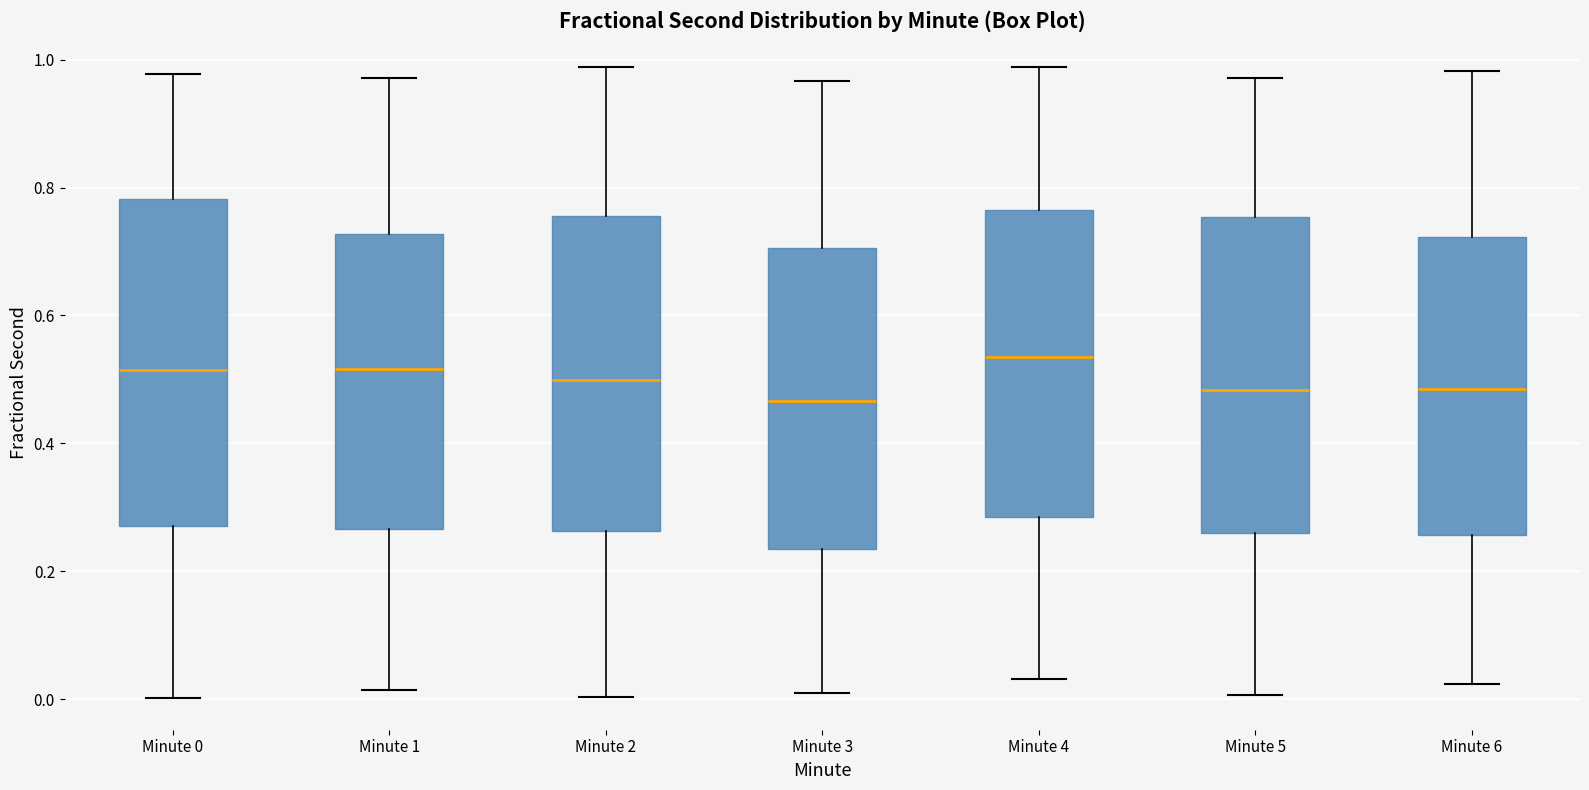

Reading left to right, transcribe this box plot: for each box, give where its median line is, the range the box spans, and where its two whiskers end, as read against the y-axis. The values are not printed on the chart, so give them approximately, as read against the axis.

Minute 0: median 0.52, box 0.28 to 0.78, whiskers 0.00 to 0.98
Minute 1: median 0.52, box 0.26 to 0.72, whiskers 0.02 to 0.98
Minute 2: median 0.50, box 0.26 to 0.76, whiskers 0.00 to 0.98
Minute 3: median 0.46, box 0.24 to 0.70, whiskers 0.02 to 0.96
Minute 4: median 0.54, box 0.28 to 0.76, whiskers 0.04 to 0.98
Minute 5: median 0.48, box 0.26 to 0.76, whiskers 0.00 to 0.98
Minute 6: median 0.48, box 0.26 to 0.72, whiskers 0.02 to 0.98